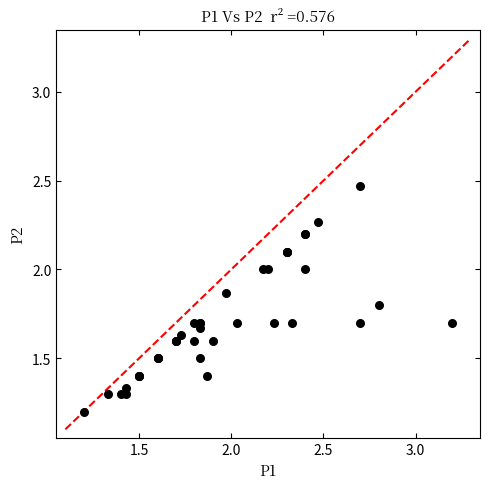

What Y value in the scatter plot is closest to 1?

1.2